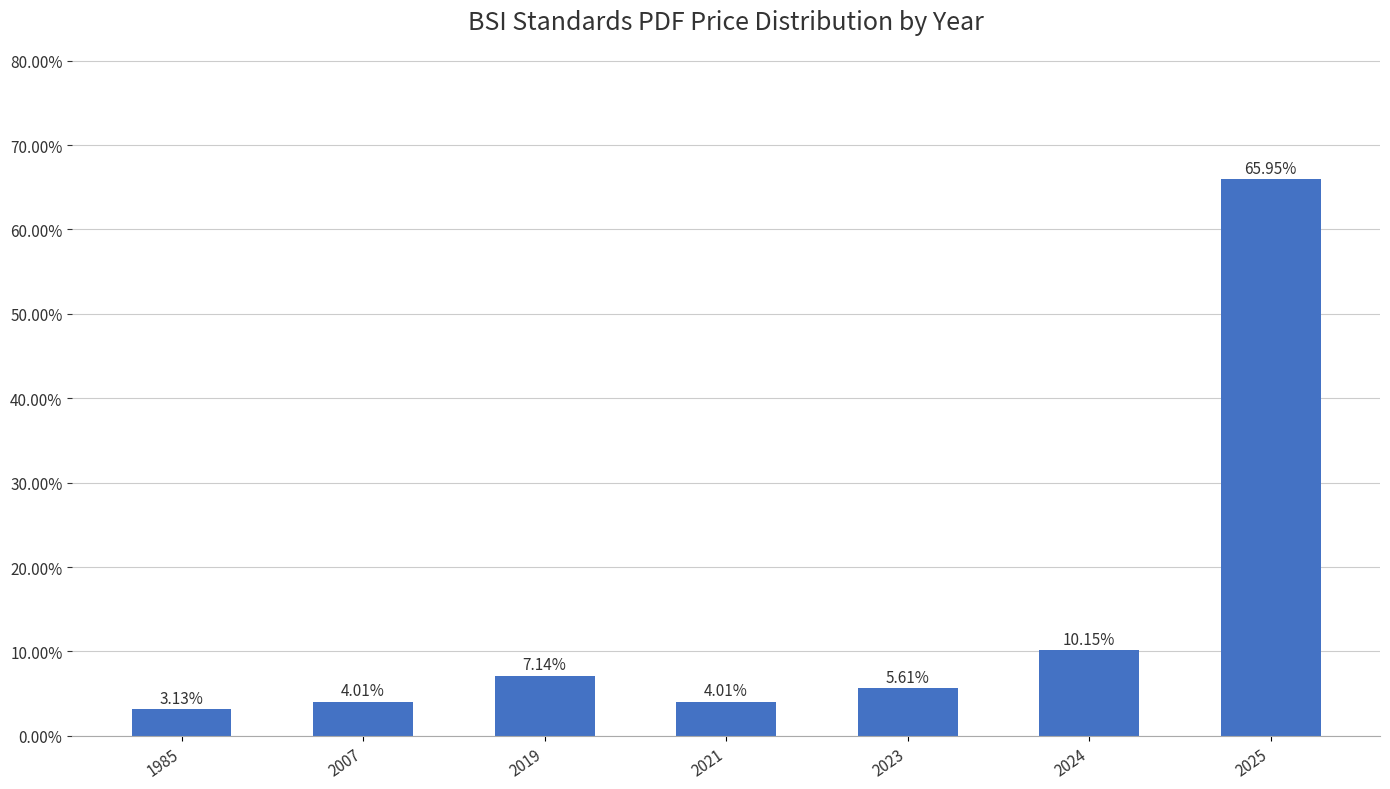

Does the chart contain stacked bars?

No